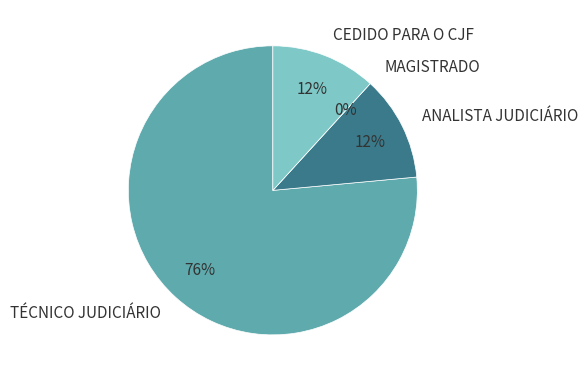

Rank the categories by value from highest to lowest.

TÉCNICO JUDICIÁRIO, ANALISTA JUDICIÁRIO, CEDIDO PARA O CJF, MAGISTRADO